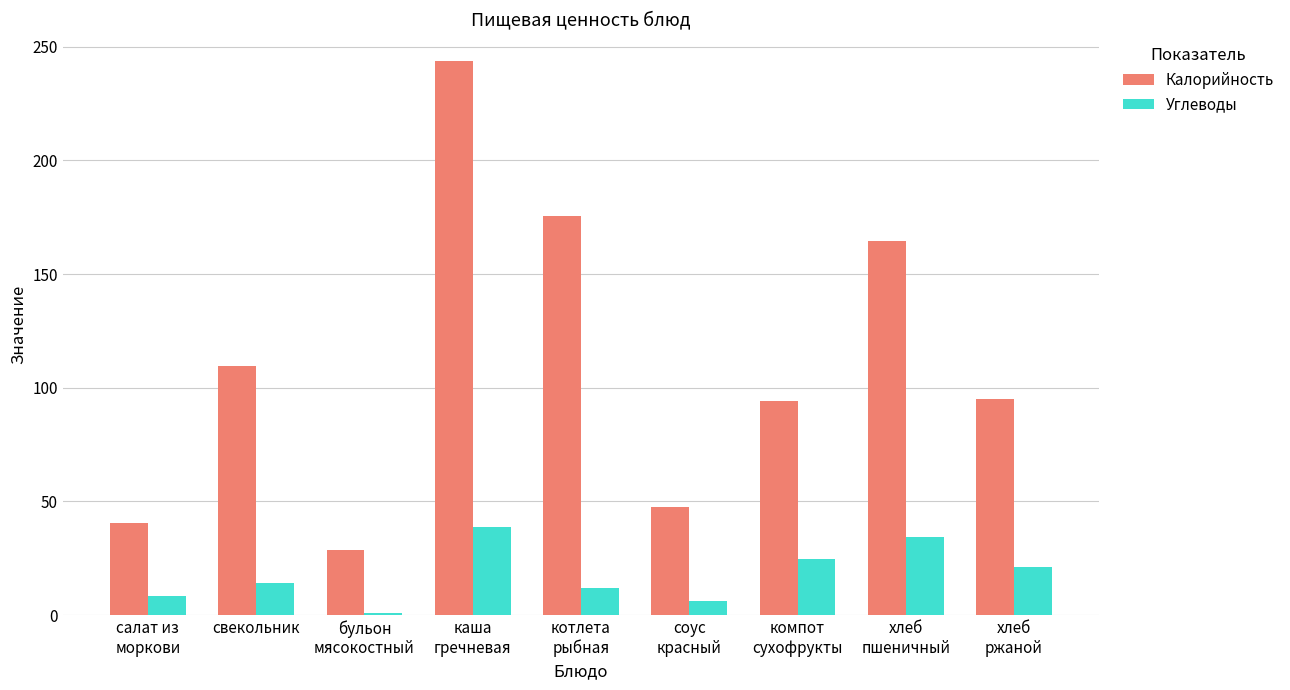

Rank the series by their maximum value, from lowest to highest.

Углеводы, Калорийность